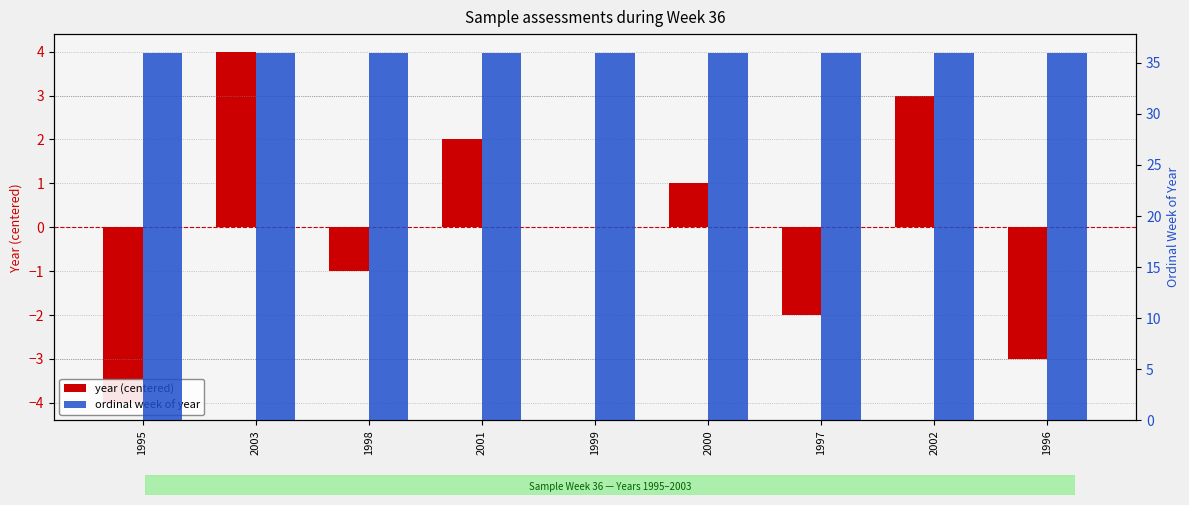

What is the maximum value for year (centered)?

4